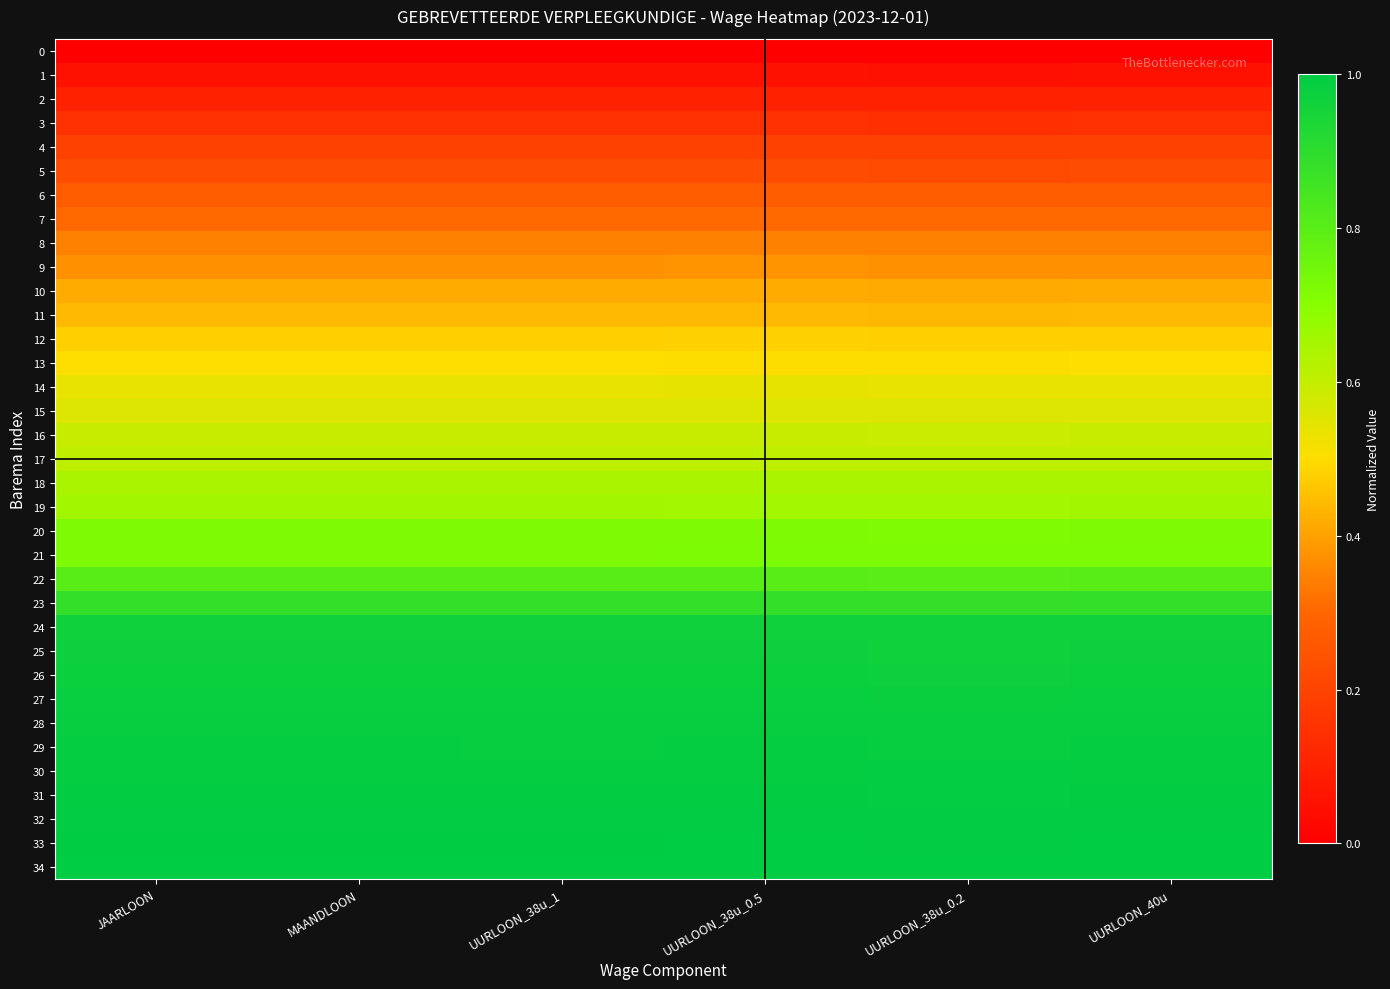

What is the maximum value shown in the chart?

1.0